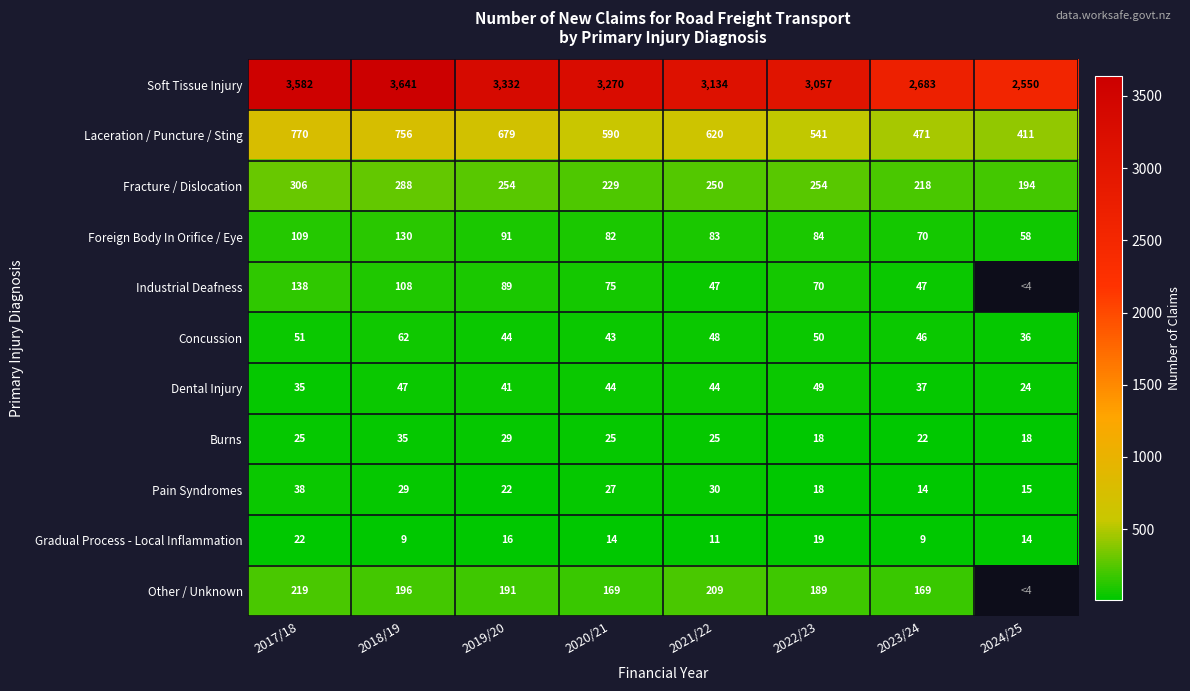

Which series changed the most between 2020/21 and 2023/24?

Soft Tissue Injury